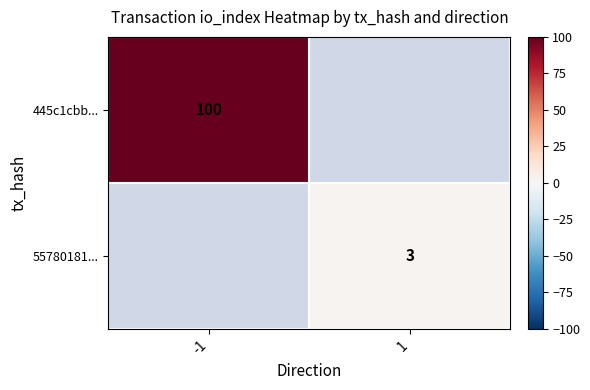

Is the value of 55780181... at 1 greater than the value of 445c1cbb... at -1?

No